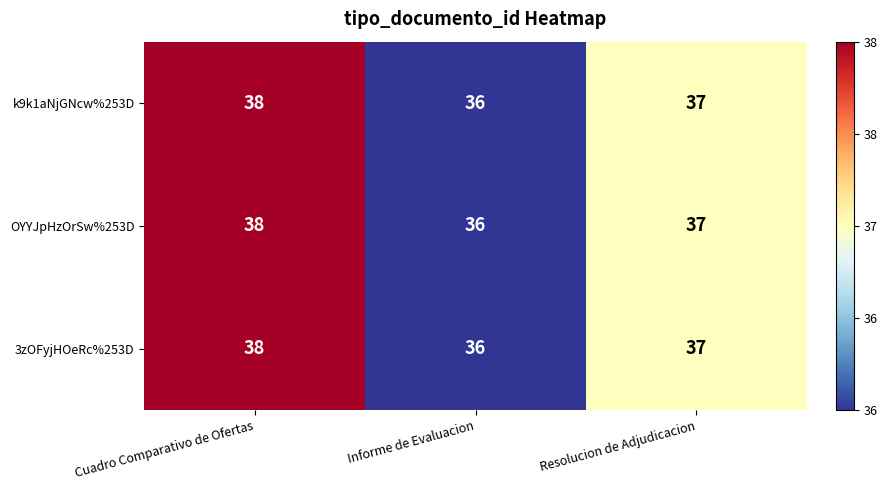

True or false: 3zOFyjHOeRc%253D has a value of 58 at Resolucion de Adjudicacion.

False